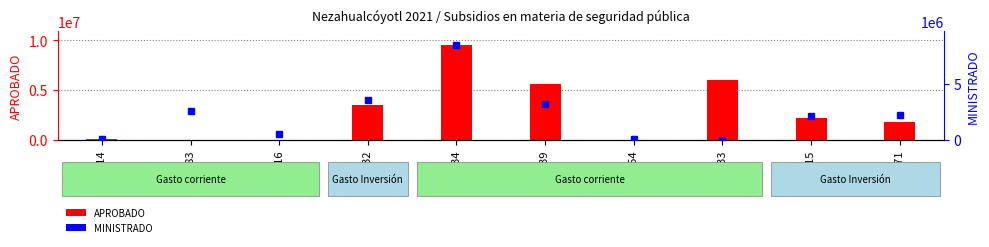

Reading left to right, extract all data points from this chart.

APROBADO: 105230.0	372.7	0.0	3505883.9	9481900.0	5637500.0	0.0	6056476.0	2155273.4	1775164.0
MINISTRADO: 105230.0	2542207.8	551270.8	3505883.9	8395400.0	3162500.0	37050.4	0.0	2155273.4	2206507.7